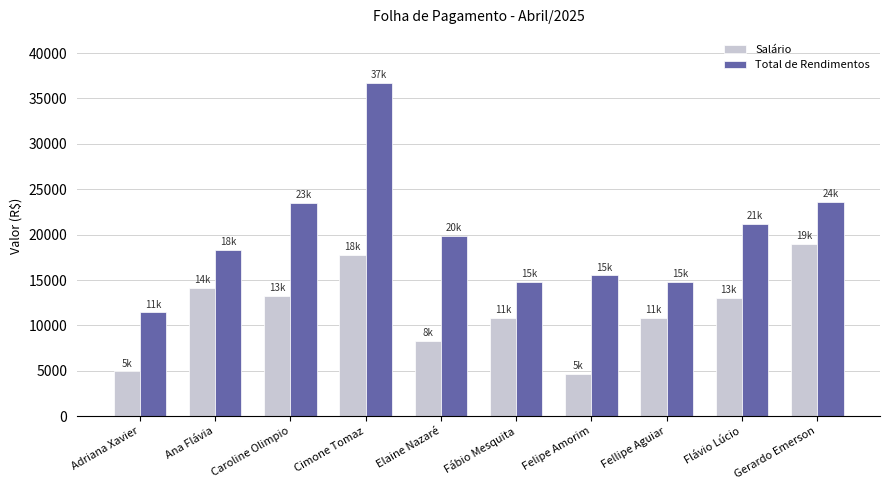

What is the label of the 9th bar from the left?

Flávio Lúcio